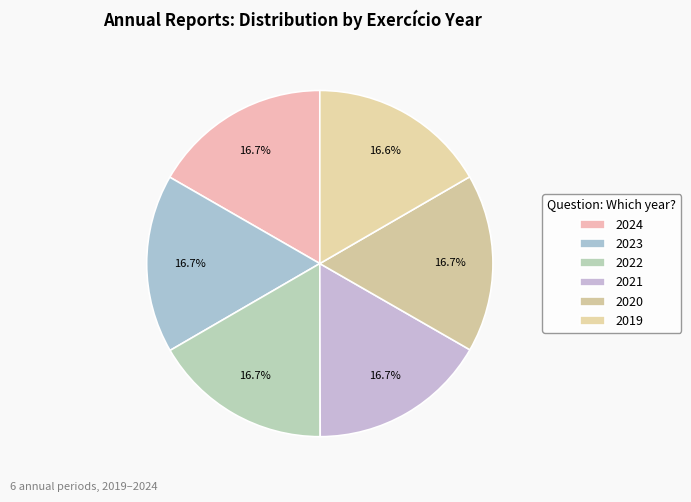

What percentage is NOT represented by 2019?

83.4%